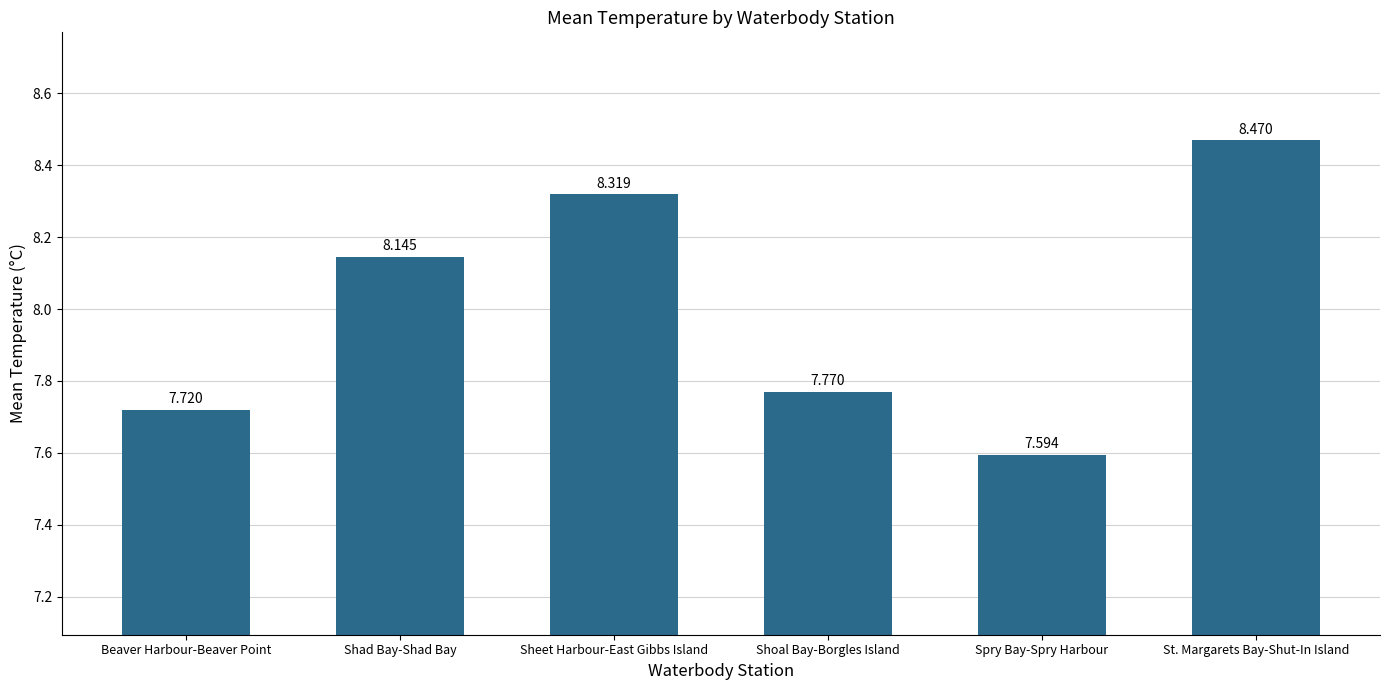

What is the label of the 6th bar from the left?

St. Margarets Bay-Shut-In Island